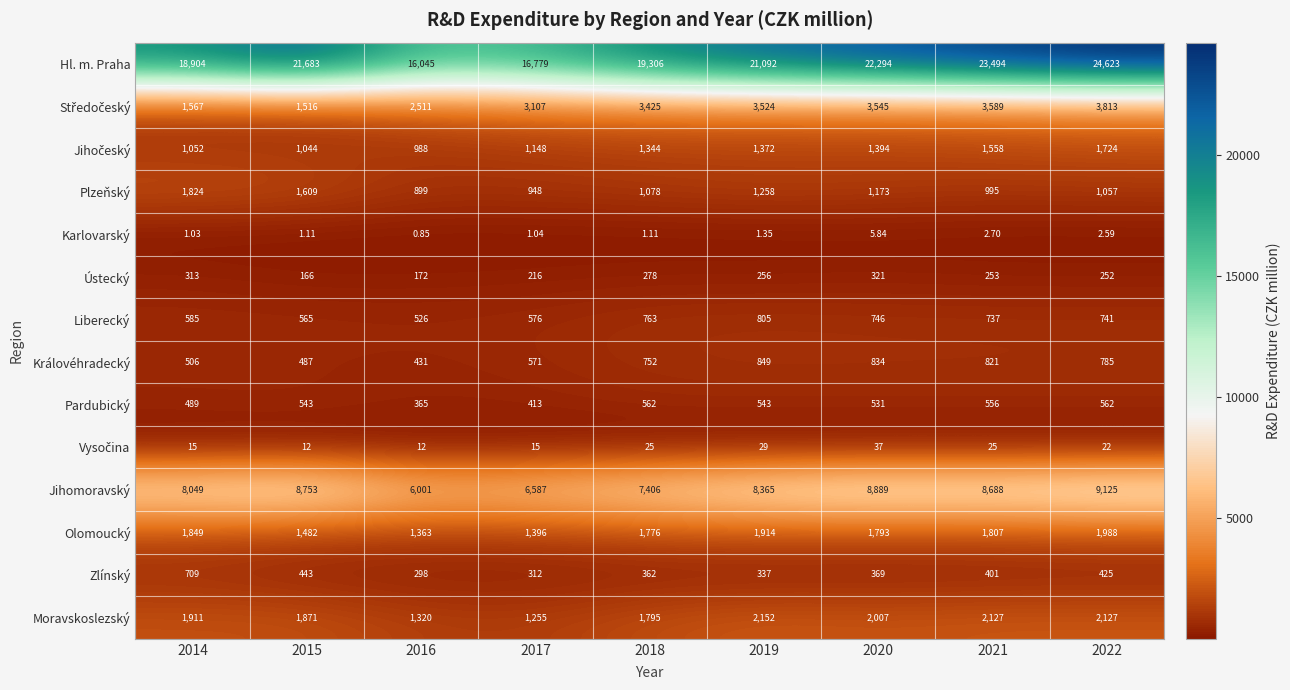

Is the value of Královéhradecký at 2020 greater than the value of Ústecký at 2014?

Yes